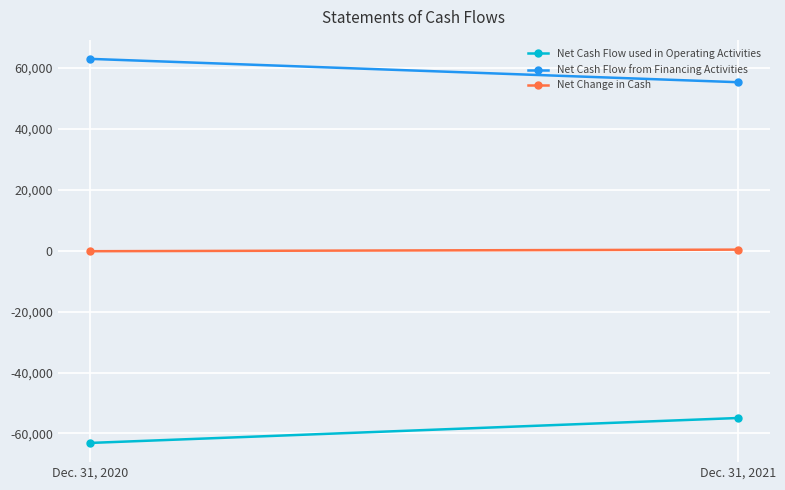

At how many categories does at least one series exceed -29257?

2